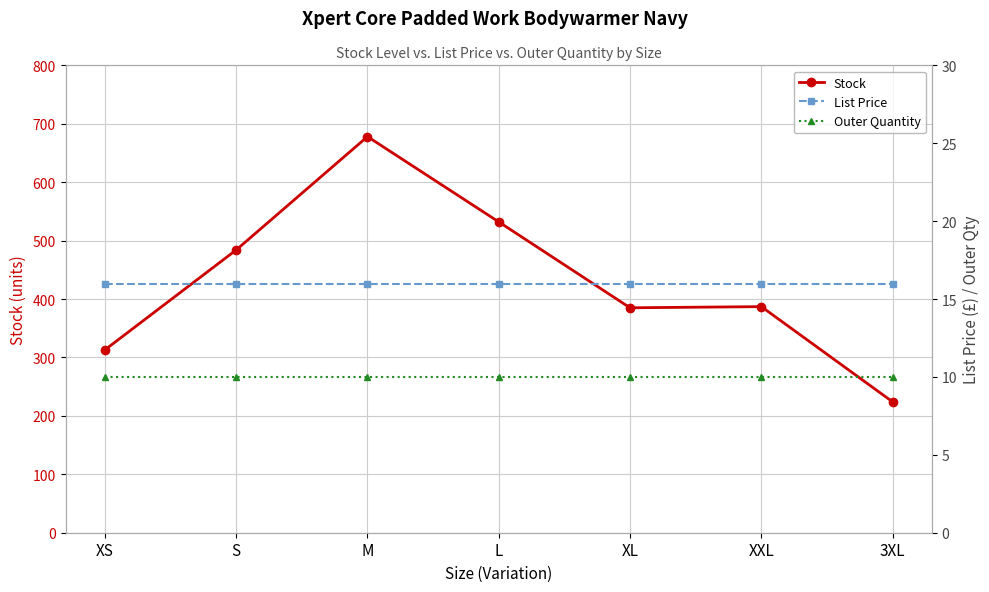

What is the average value of the List Price series?

15.9